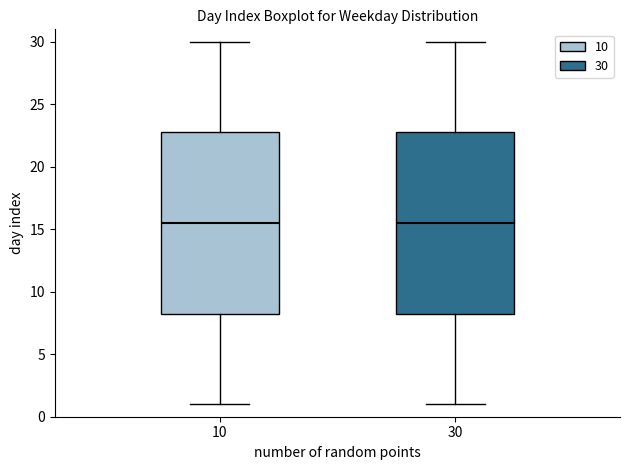

Reading left to right, transcribe this box plot: for each box, give where its median line is, the range the box spans, and where its two whiskers end, as read against the y-axis. The values are not printed on the chart, so give them approximately, as read against the axis.

10: median 15.5, box 8.5 to 23.0, whiskers 1.0 to 30.0
30: median 15.5, box 8.5 to 23.0, whiskers 1.0 to 30.0